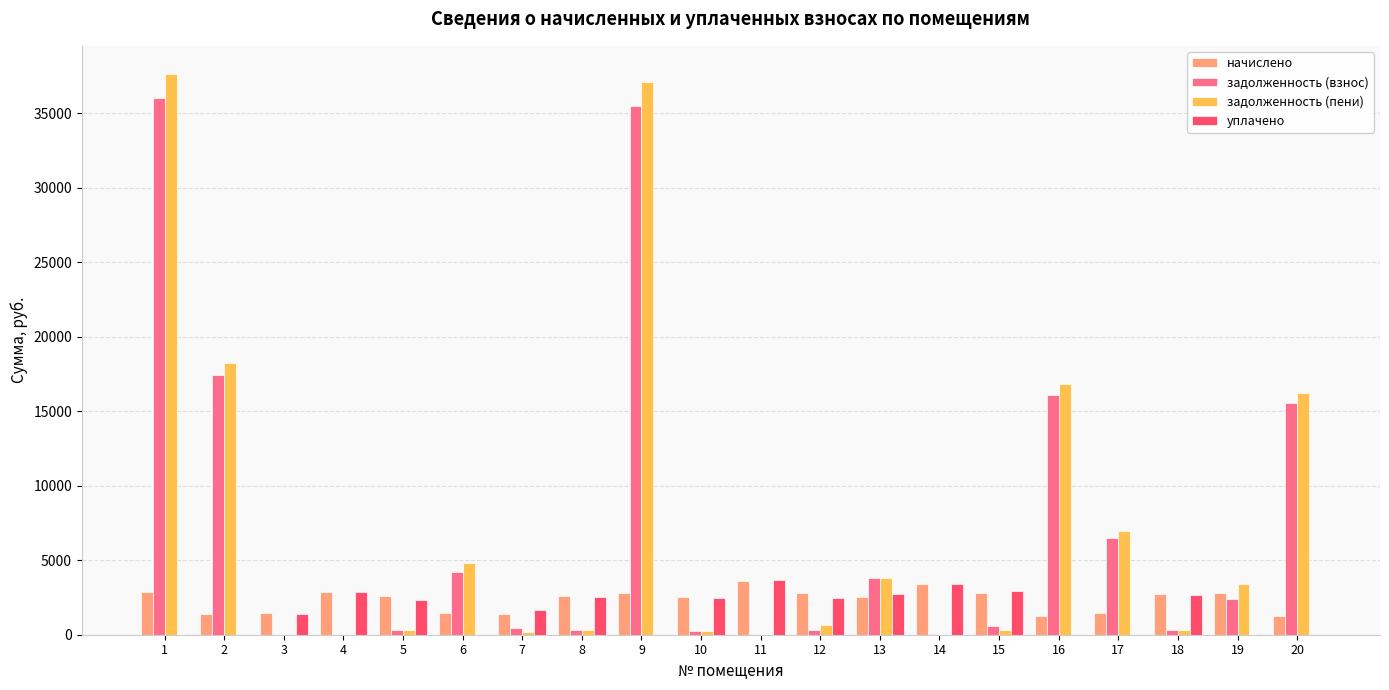

What is the sum of all задолженность (пени) values?

147223.4